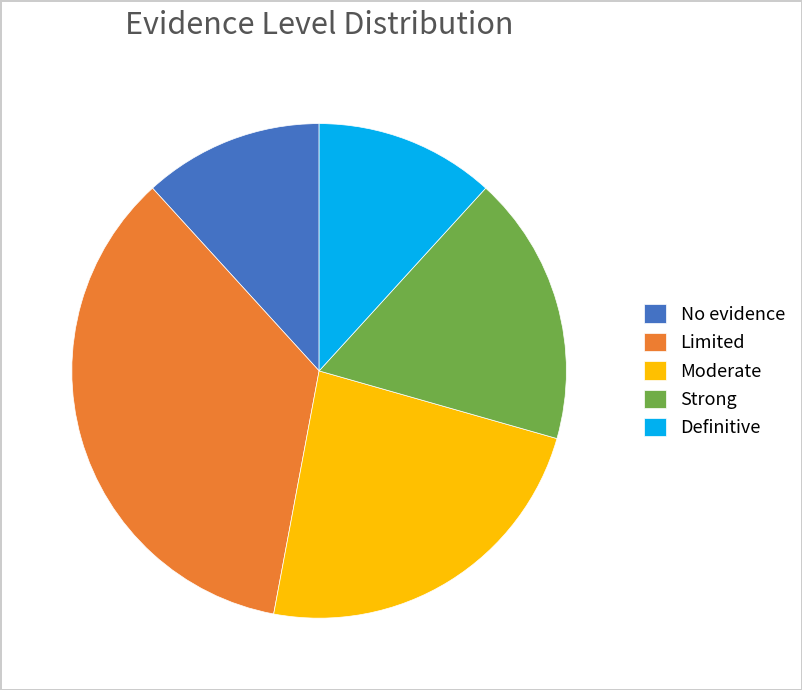

Which has a higher value, Limited or No evidence?

Limited